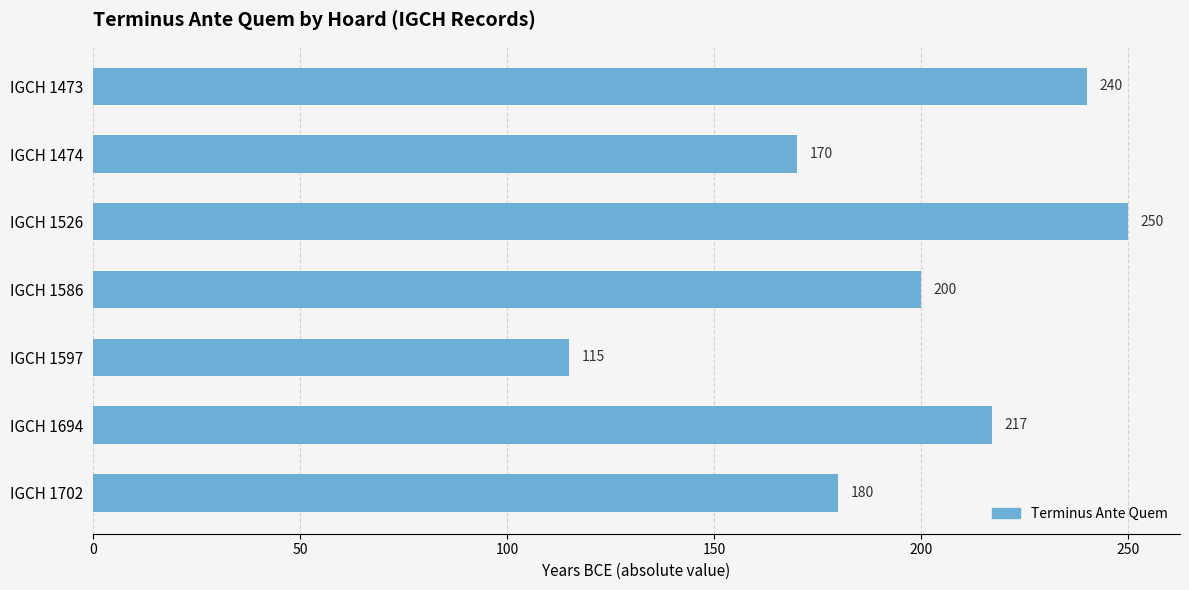

Does the chart contain stacked bars?

No